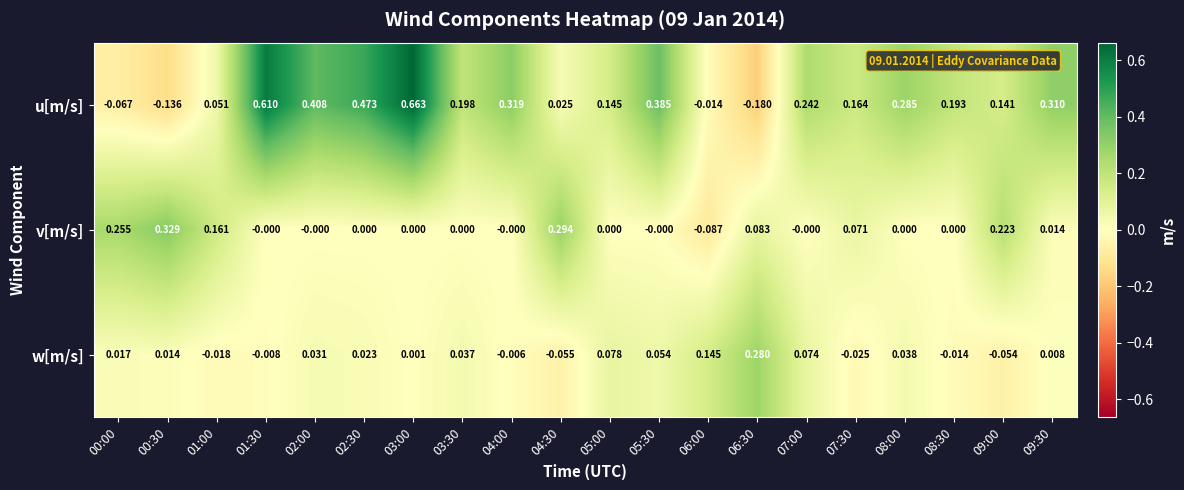

Between 04:00 and 06:00, which series saw the biggest shift?

u[m/s]